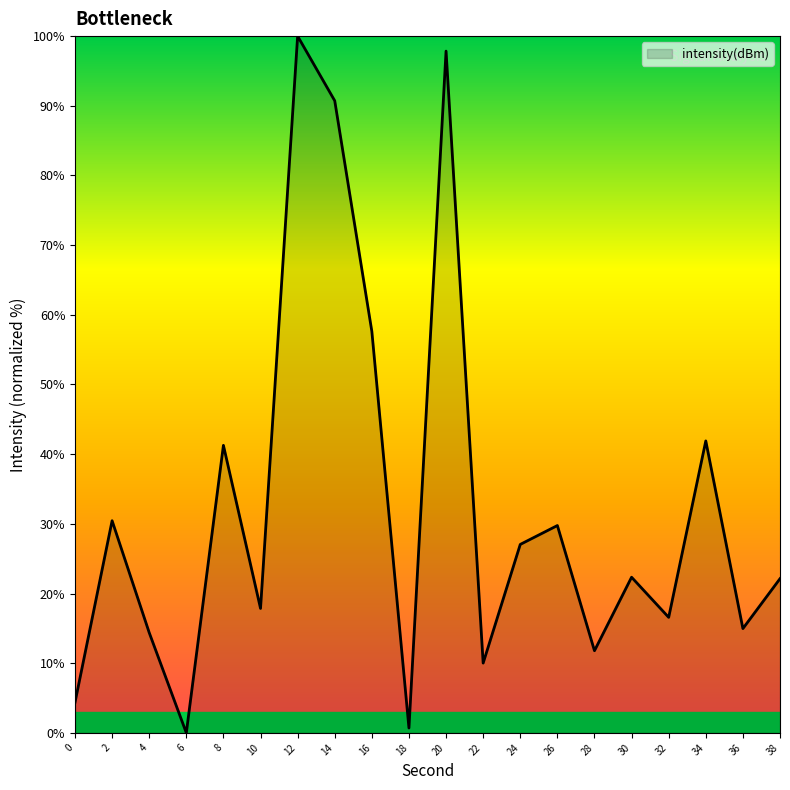

What is the change in value from 0 to 6?

-4.4